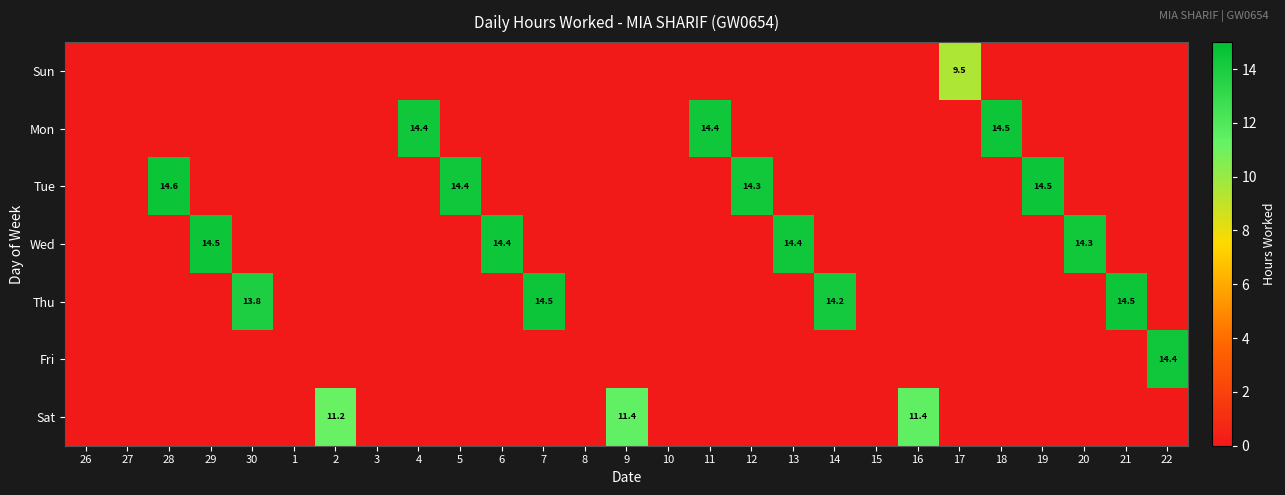

Which series changed the most between 3 and 4?

Mon